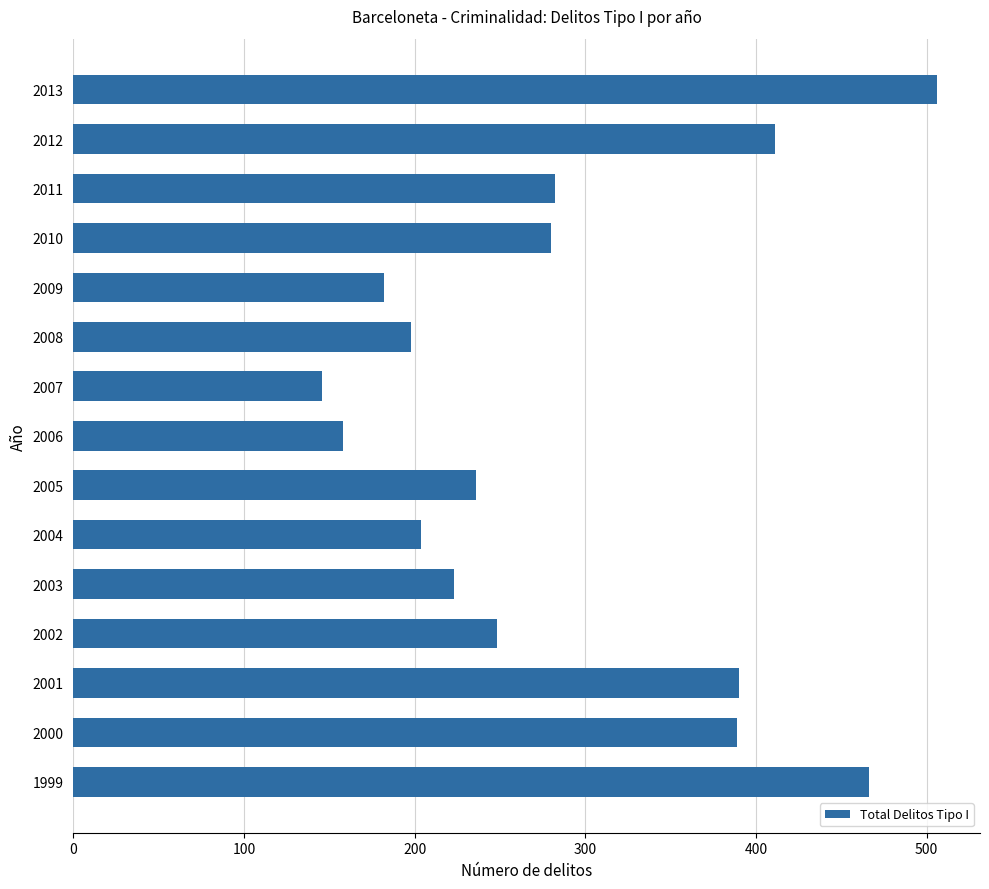

What is the maximum value shown in the chart?

506